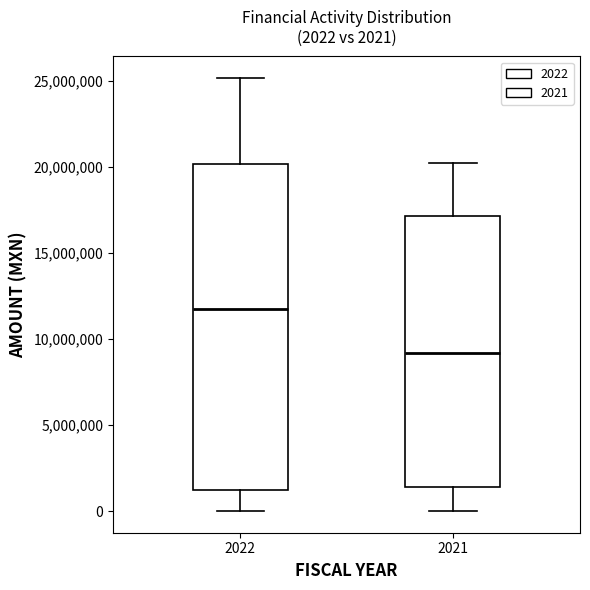

Comparing the boxes themselves (not the whiskers), which one is the tallest?

2022